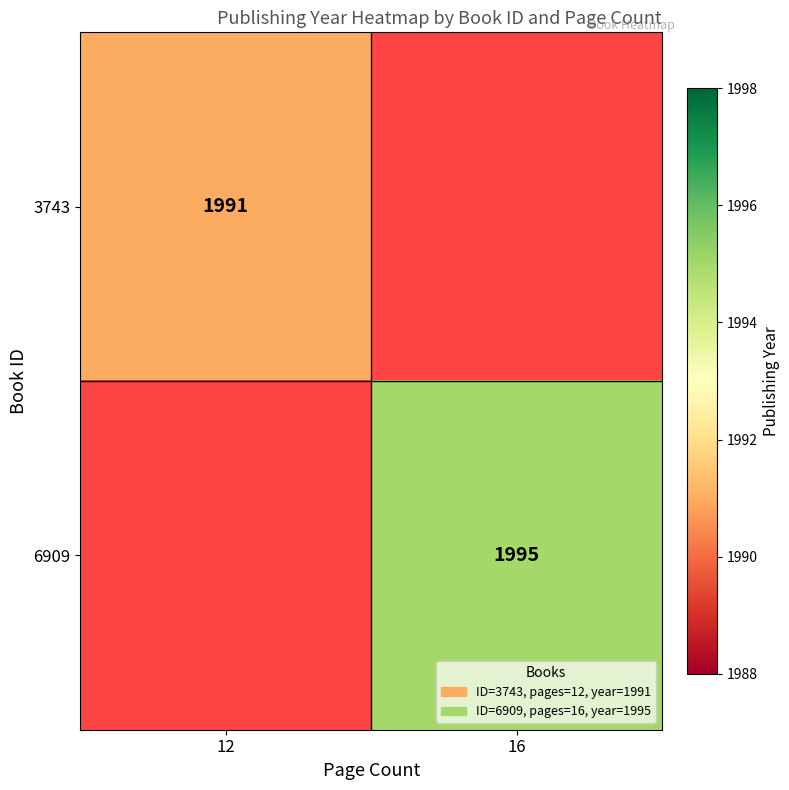

The value of 3743 at 12 is 1991. True or false?

True